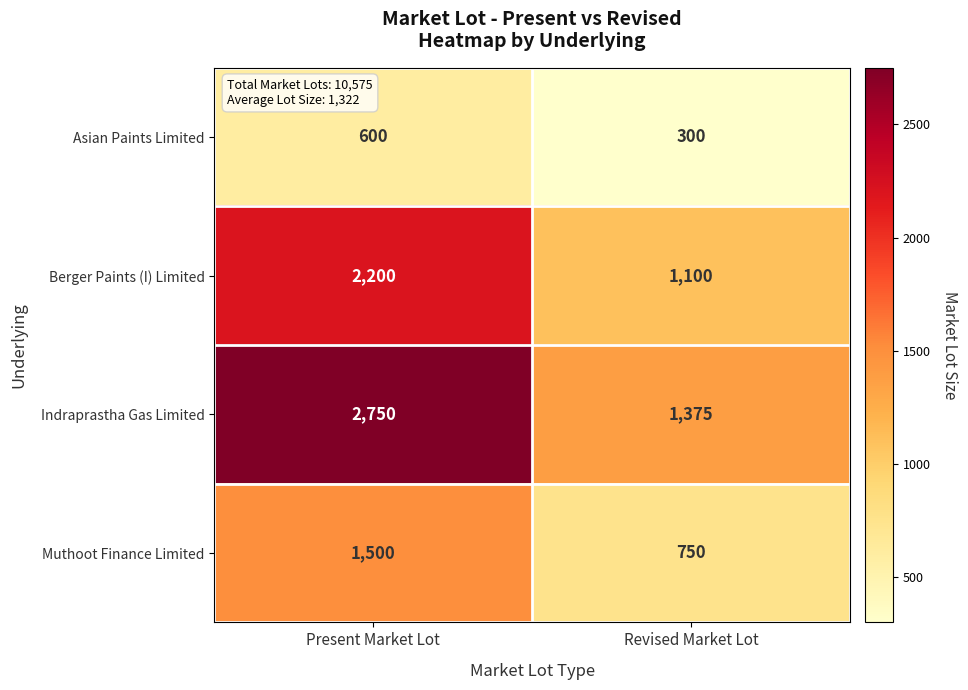

At how many categories does at least one series exceed 1692?

1